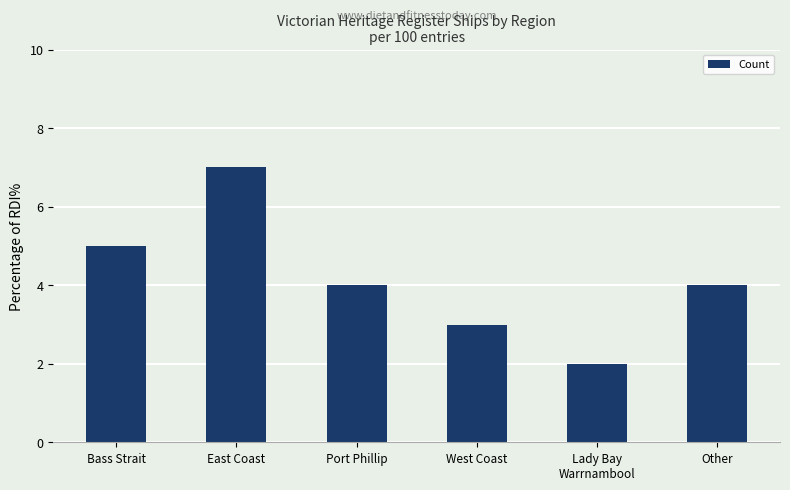

What is the label of the 6th bar from the right?

Bass Strait